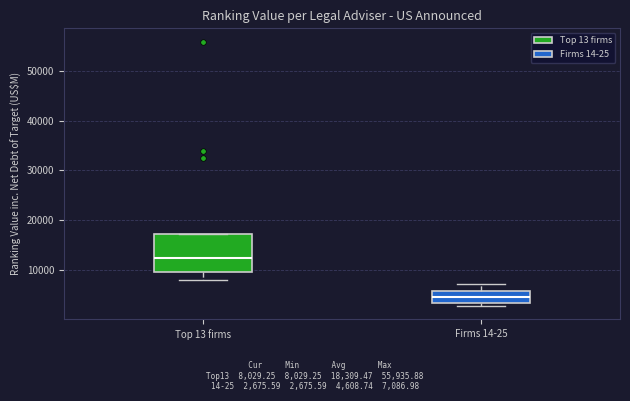

Reading left to right, transcribe this box plot: for each box, give where its median line is, the range the box spans, and where its two whiskers end, as read against the y-axis. The values are not printed on the chart, so give them approximately, as read against the axis.

Top 13 firms: median 12000, box 10000 to 17000, whiskers 8000 to 17000
Firms 14-25: median 4000, box 3000 to 6000, whiskers 3000 (just below the box's lower edge) to 7000